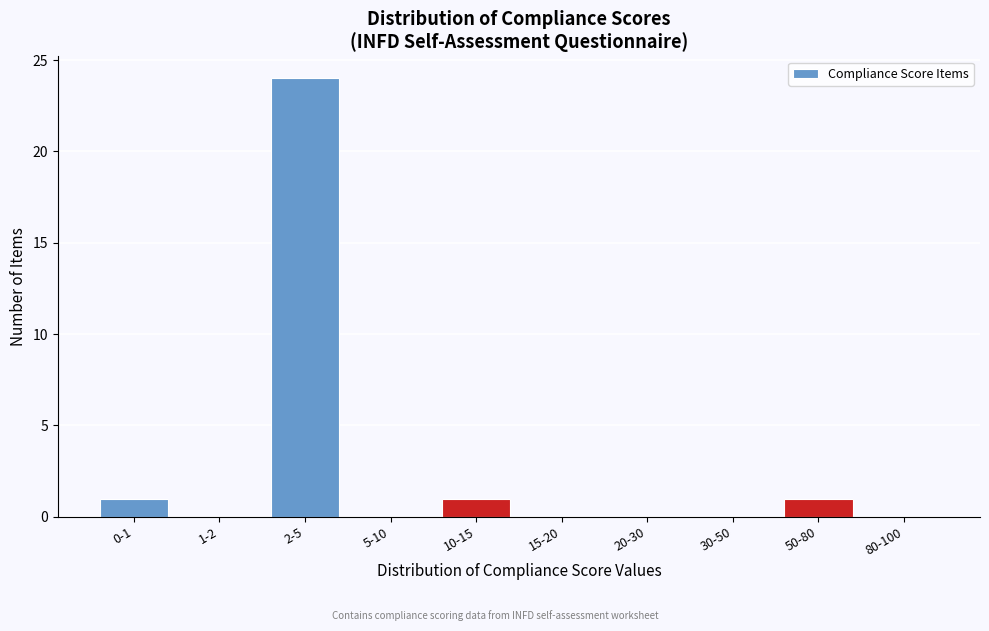

Reading left to right, extract all data points from this chart.

0-1=1	1-2=0	2-5=24	5-10=0	10-15=1	15-20=0	20-30=0	30-50=0	50-80=1	80-100=0